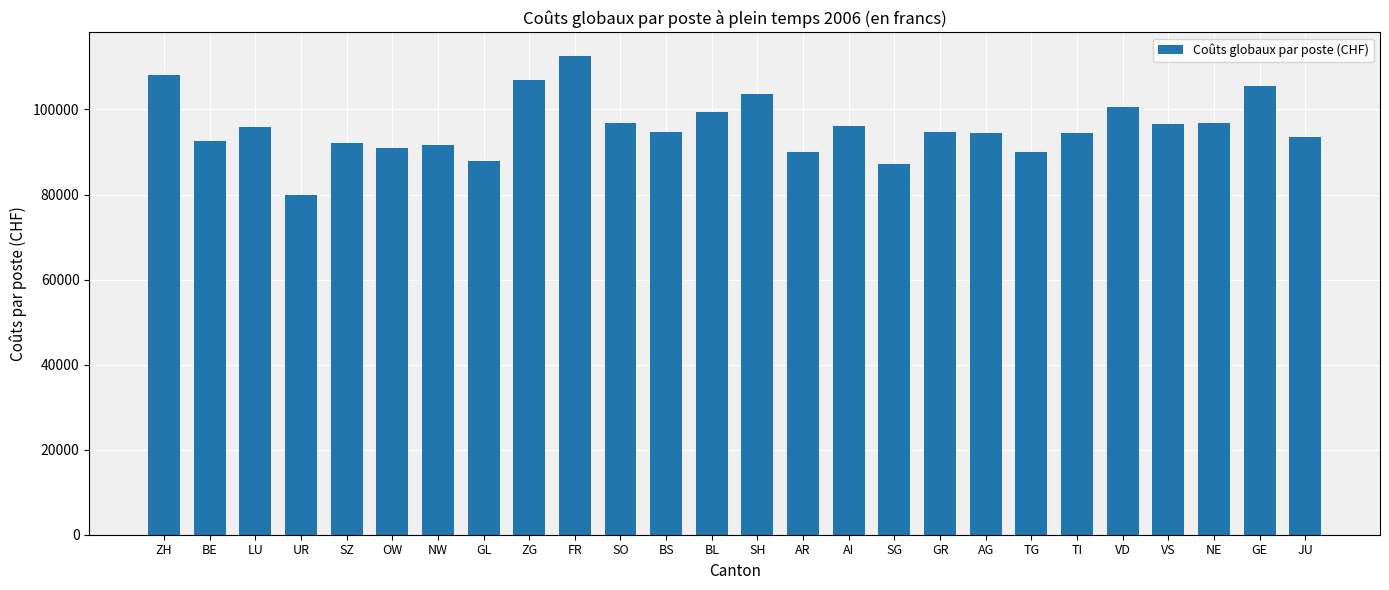

What is the difference between the maximum and minimum values?

32589